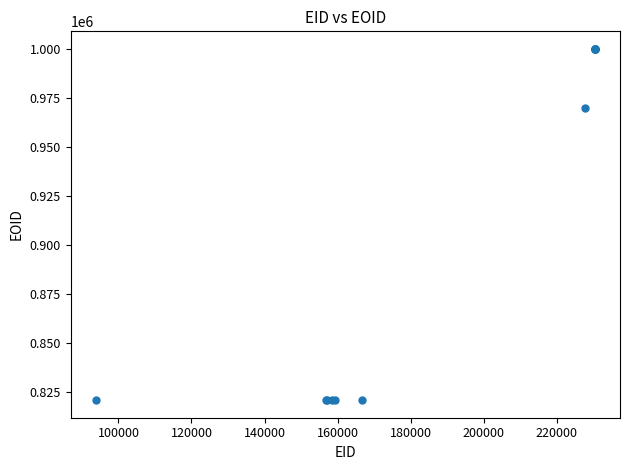

What Y value in the scatter plot is closest to 910288?

969757